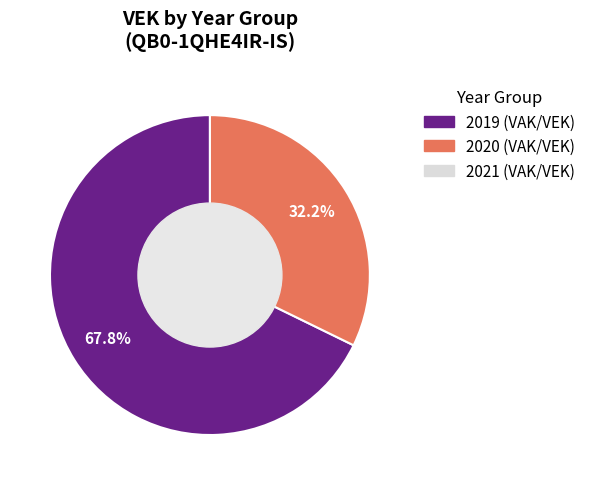

Is there a majority slice in this chart?

Yes